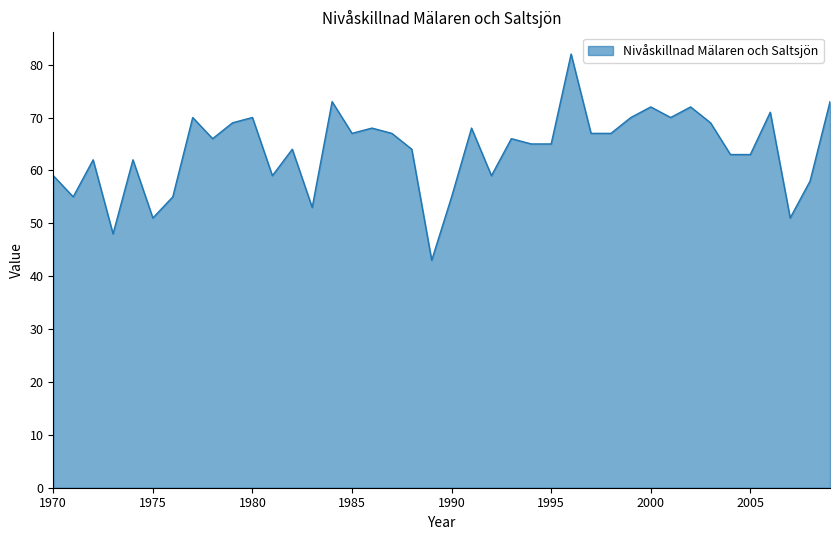

What is the difference between the maximum and minimum values?

39